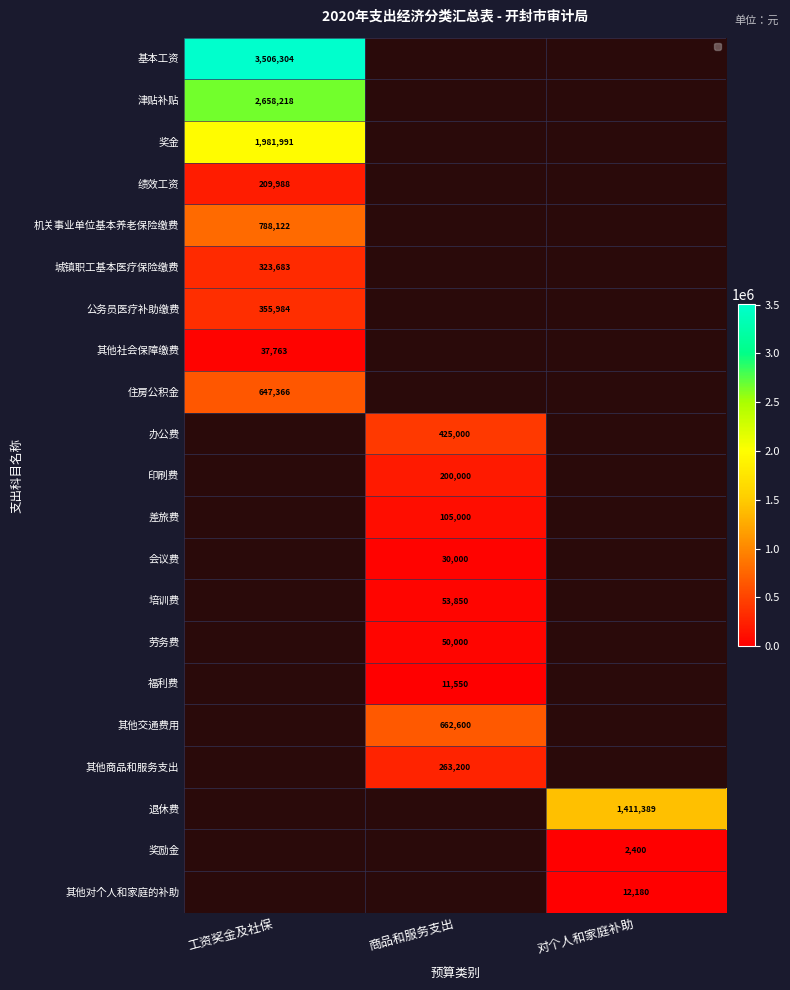

What is the greatest value displayed?

3506304.0